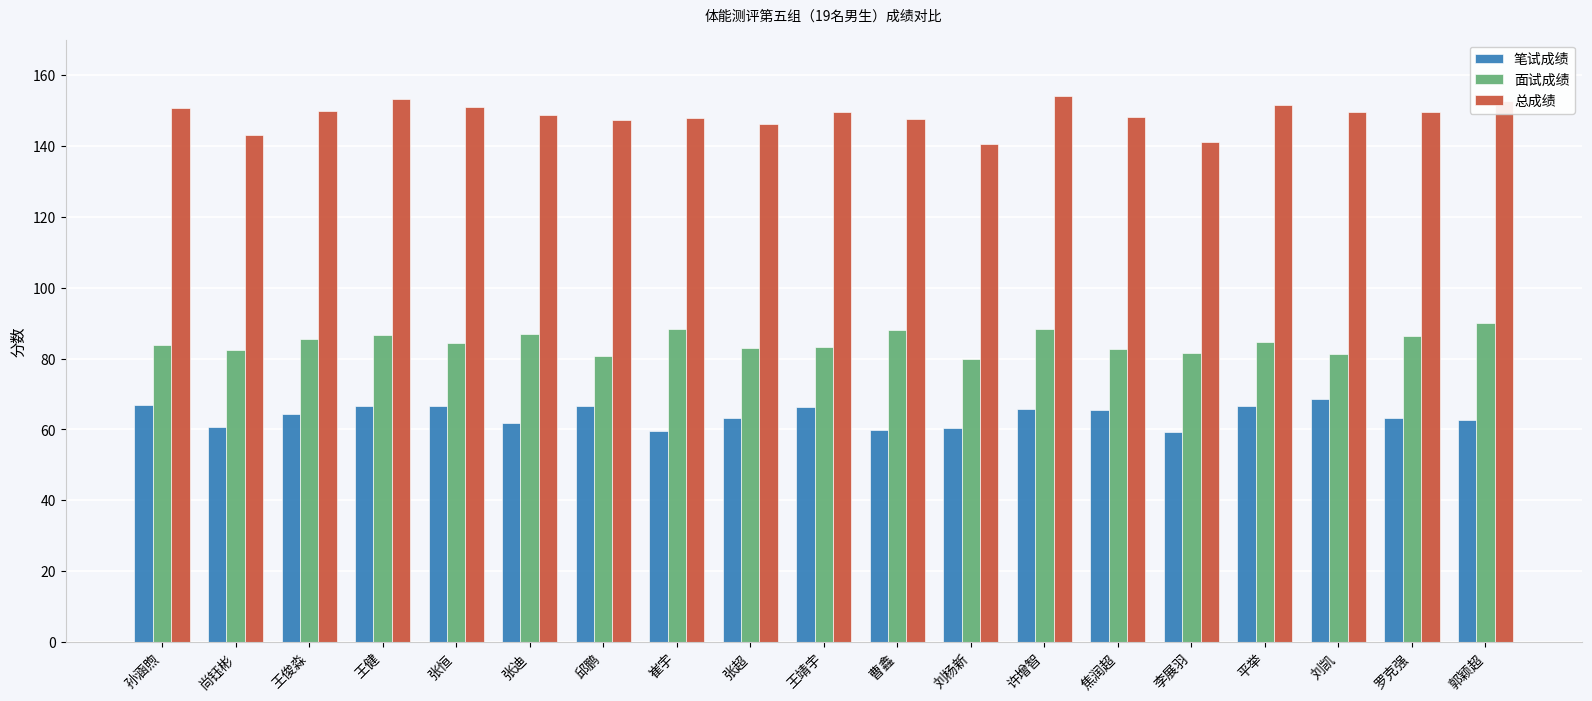

What are all the series names shown in the legend?

笔试成绩, 面试成绩, 总成绩